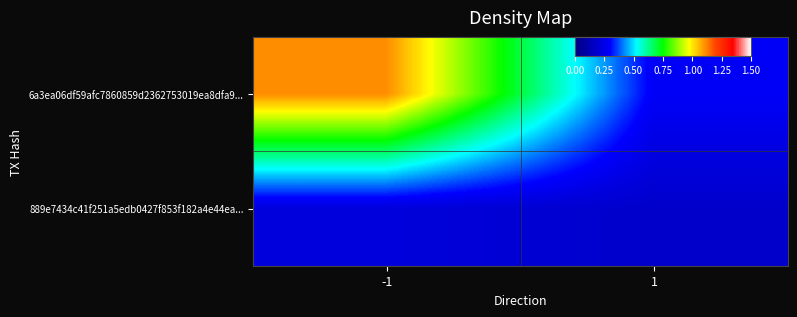

Reading left to right, list all the values displayed in this chart.

6a3ea06df59afc7860859d2362753019ea8dfa9...: -1=1.1	1=0.3
889e7434c41f251a5edb0427f853f182a4e44ea...: -1=0.2	1=0.2